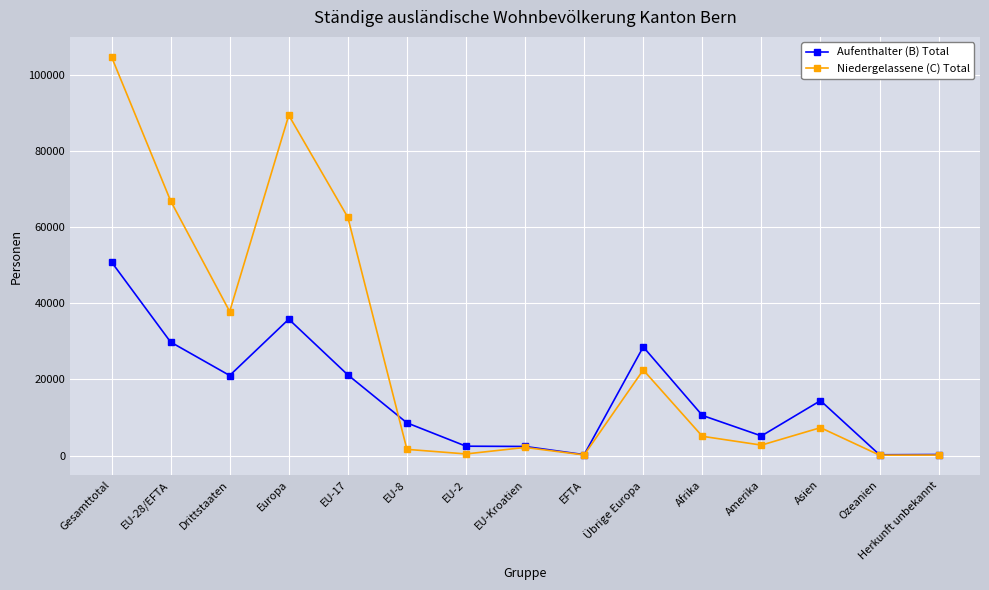

Which series has the largest range (max minus min)?

Niedergelassene (C) Total